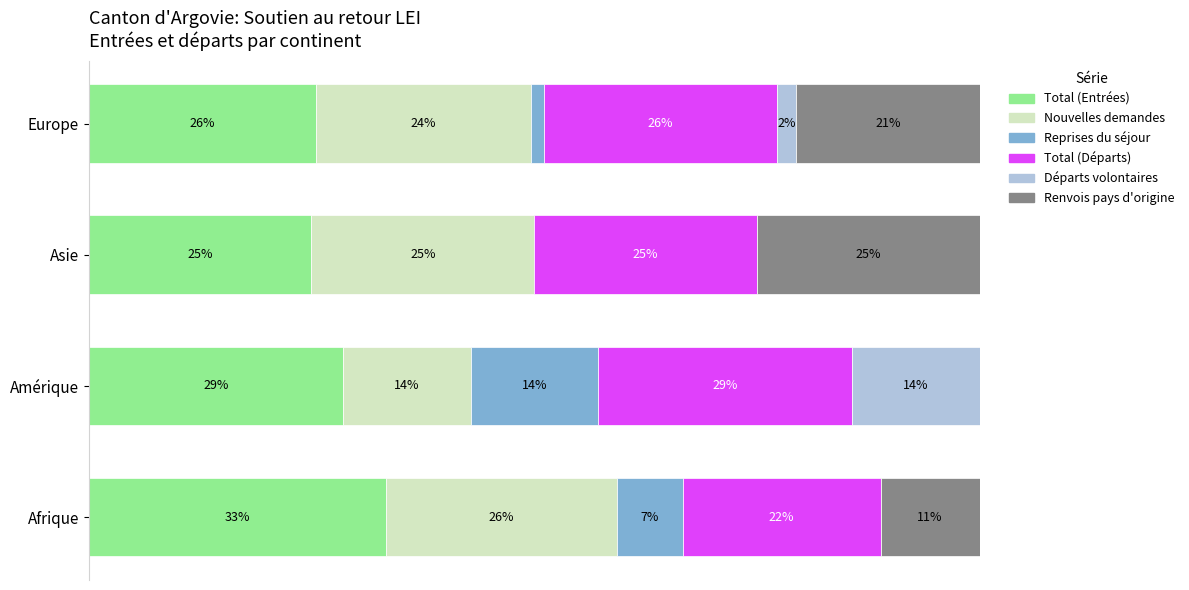

What are all the series names shown in the legend?

Total (Entrées), Nouvelles demandes, Reprises du séjour, Total (Départs), Départs volontaires, Renvois pays d'origine